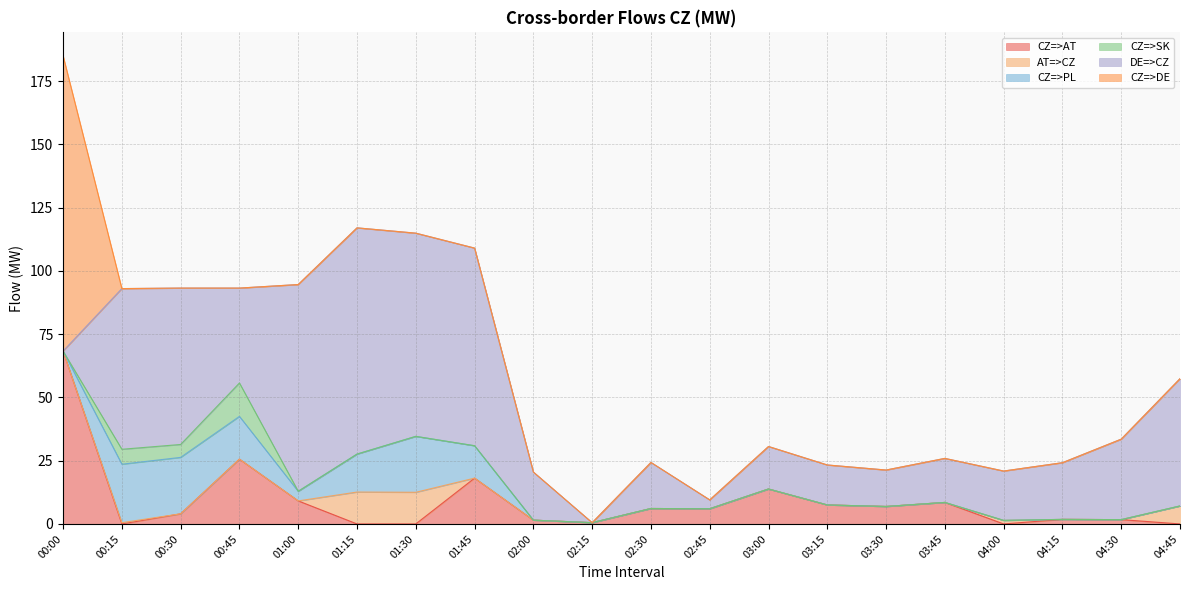

What is the label of the 19th point from the left?

04:30